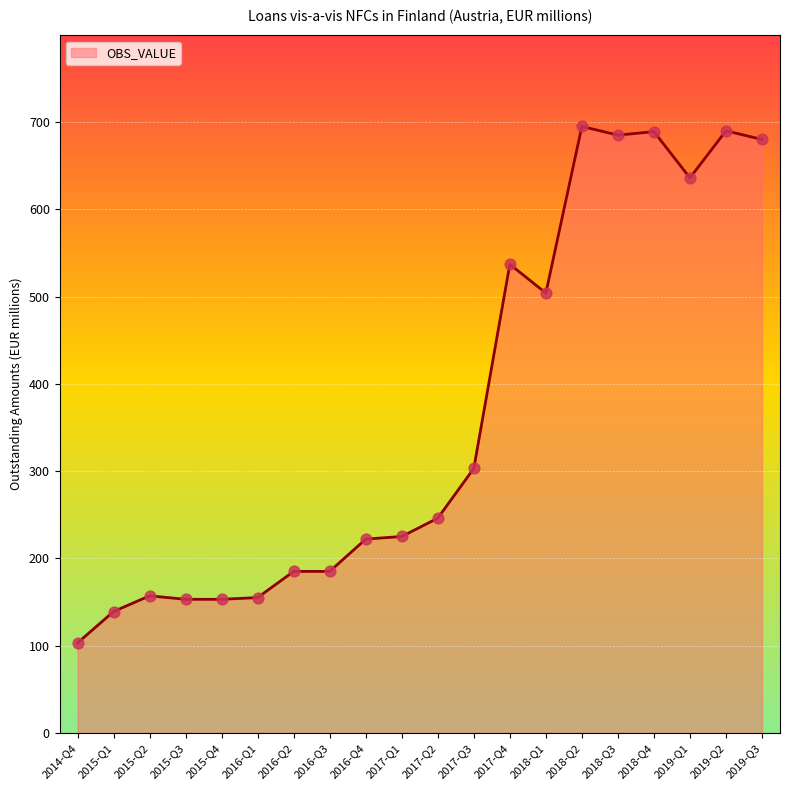

Approximately how many times larger is the value at 2018-Q1 compared to 2018-Q4?

0.7